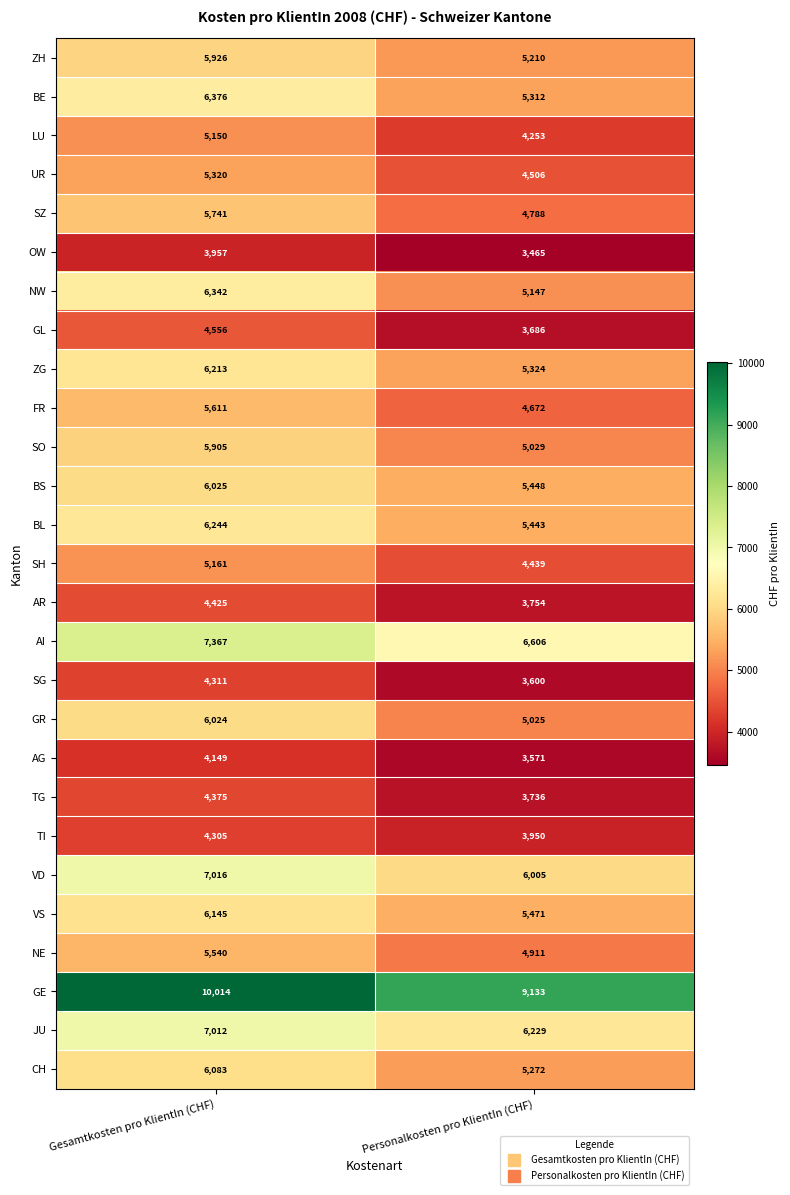

Where is AI nearest to the value 6986?

Personalkosten pro KlientIn (CHF)